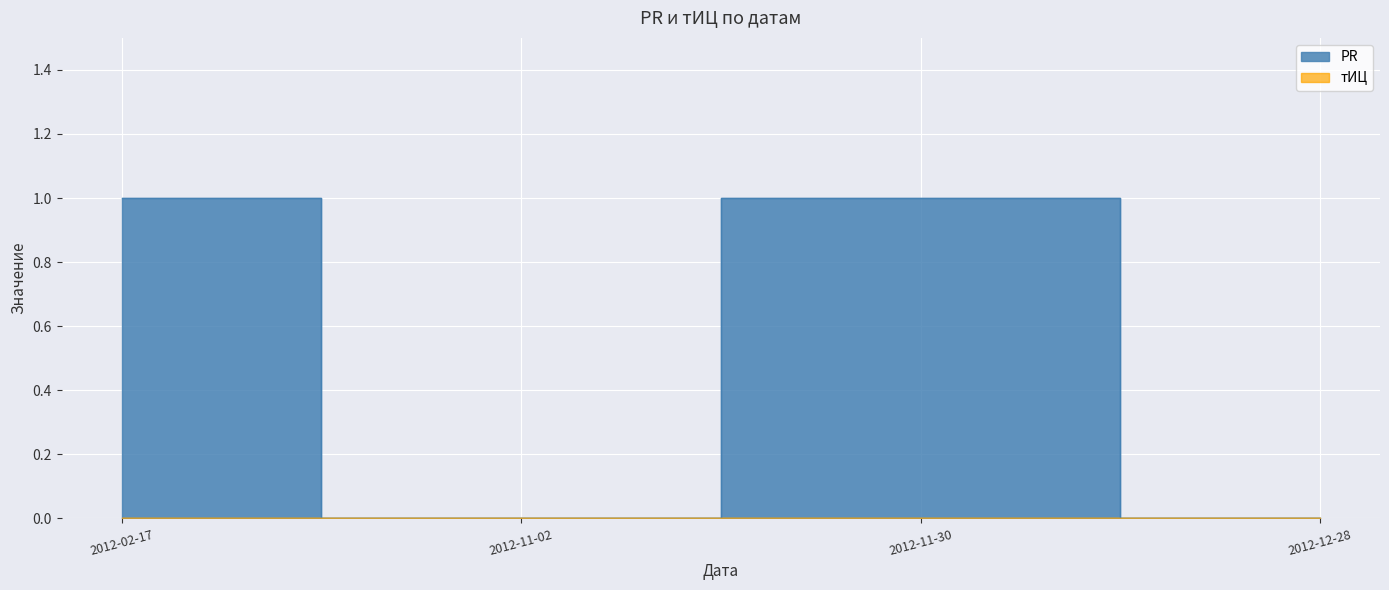

What is the difference between the maximum and second lowest values?

1